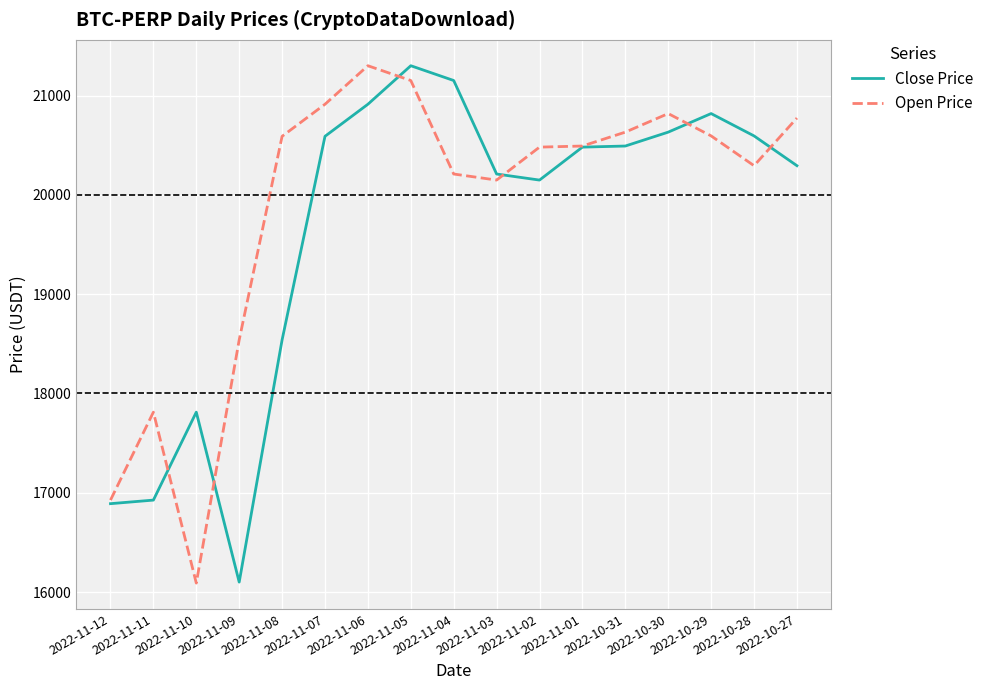

What is the lowest value of the Close Price series?

16100